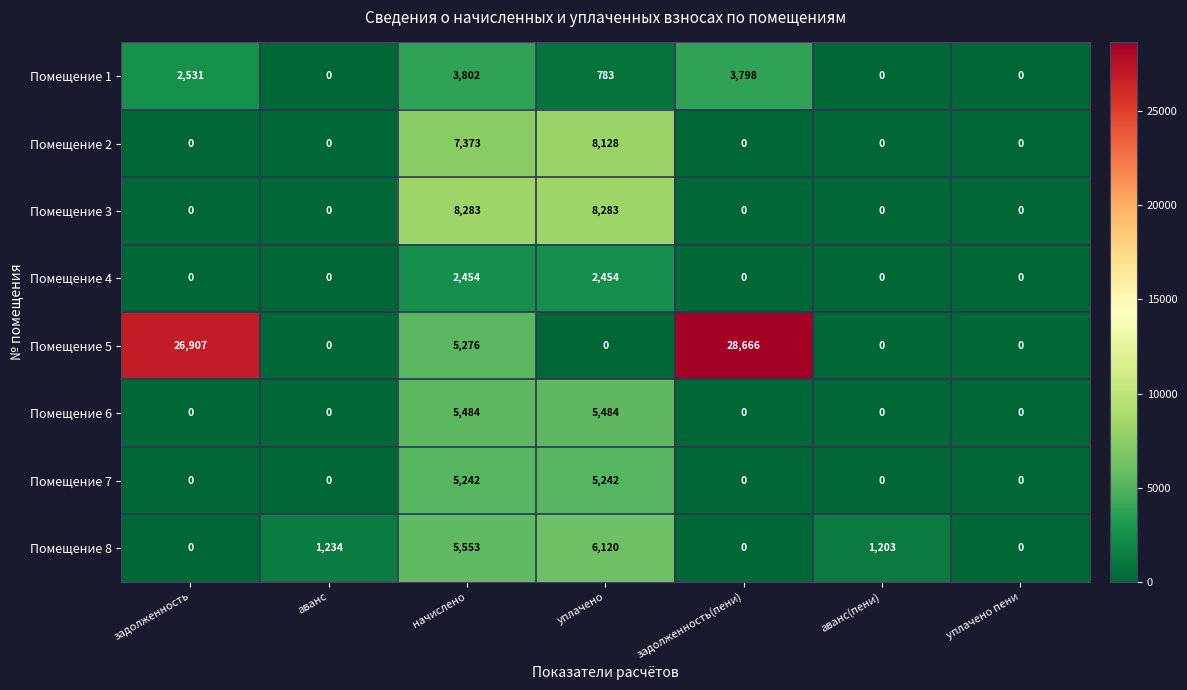

List the series in order of their peak value, lowest first.

Помещение 4, Помещение 1, Помещение 7, Помещение 6, Помещение 8, Помещение 2, Помещение 3, Помещение 5